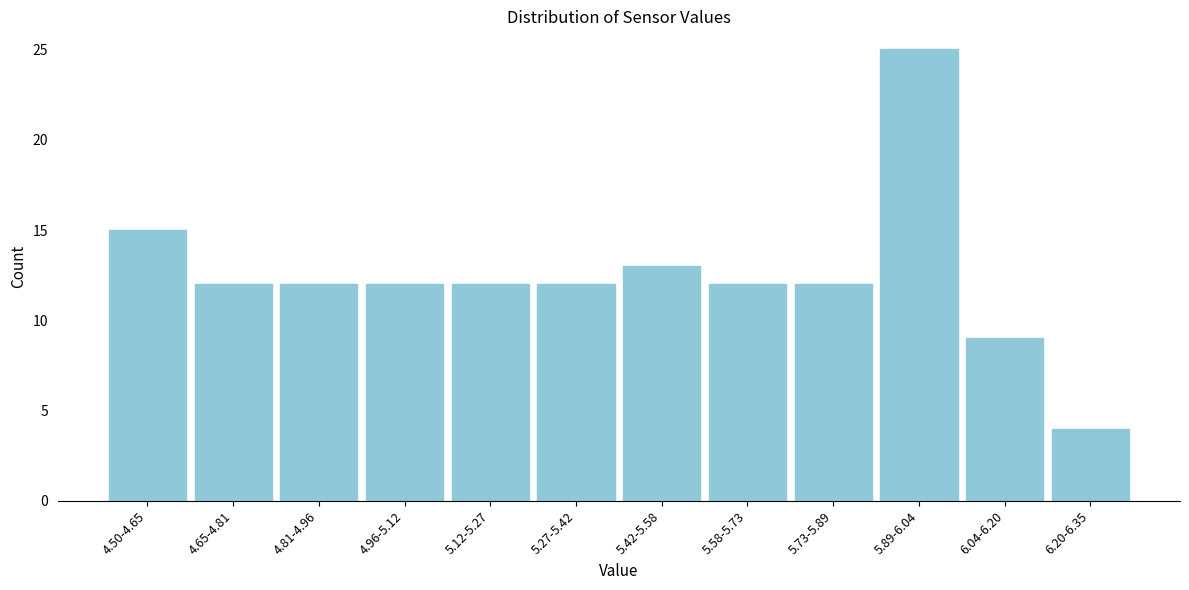

Reading left to right, transcribe all the data shown in this chart.

4.50-4.65=15	4.65-4.81=12	4.81-4.96=12	4.96-5.12=12	5.12-5.27=12	5.27-5.42=12	5.42-5.58=13	5.58-5.73=12	5.73-5.89=12	5.89-6.04=25	6.04-6.20=9	6.20-6.35=4